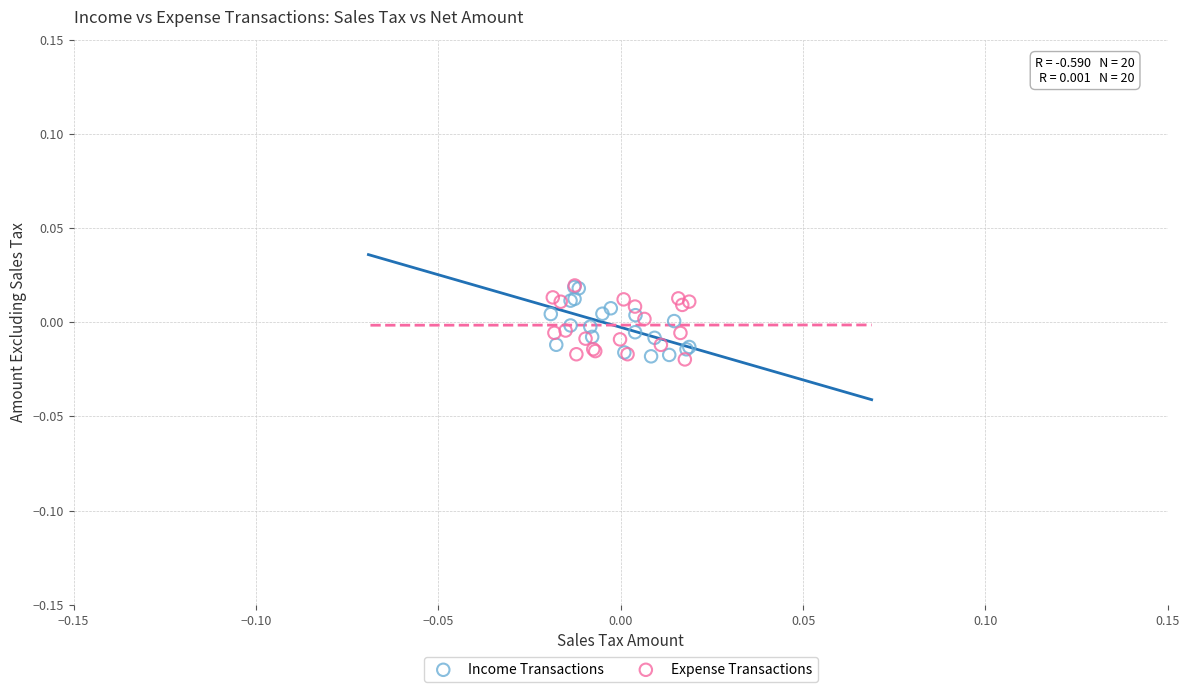

What are all the series names shown in the legend?

Income Transactions, Expense Transactions